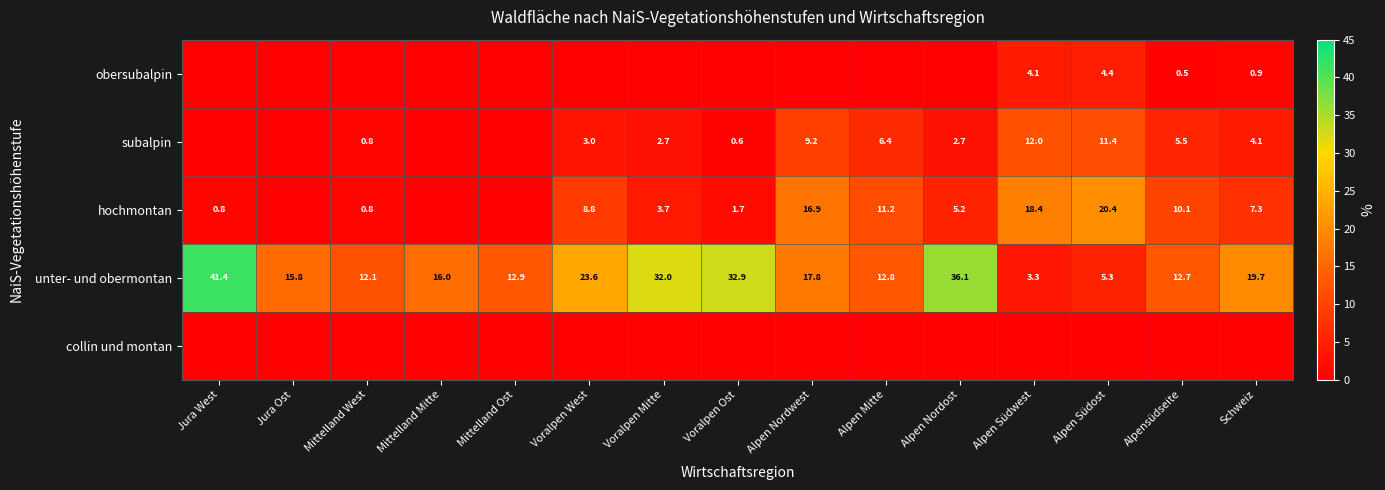

What is the spread (max minus min) of values at Jura West?

41.4